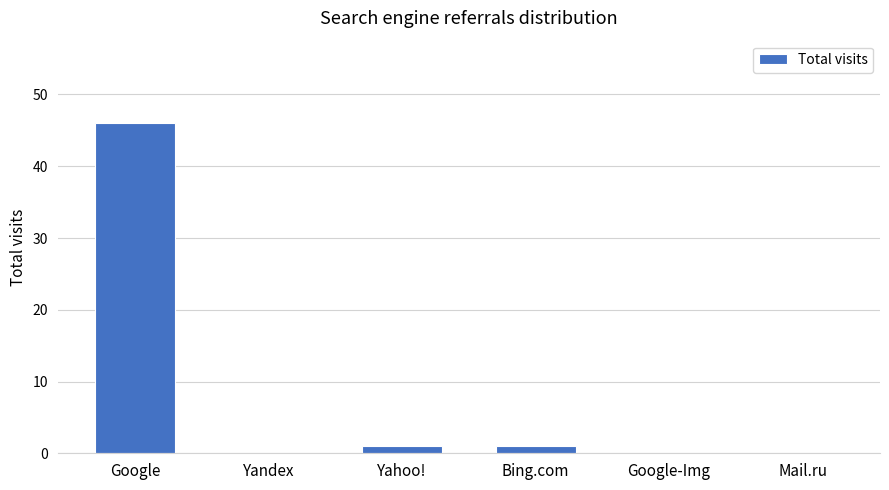

How many categories are shown in the chart?

6